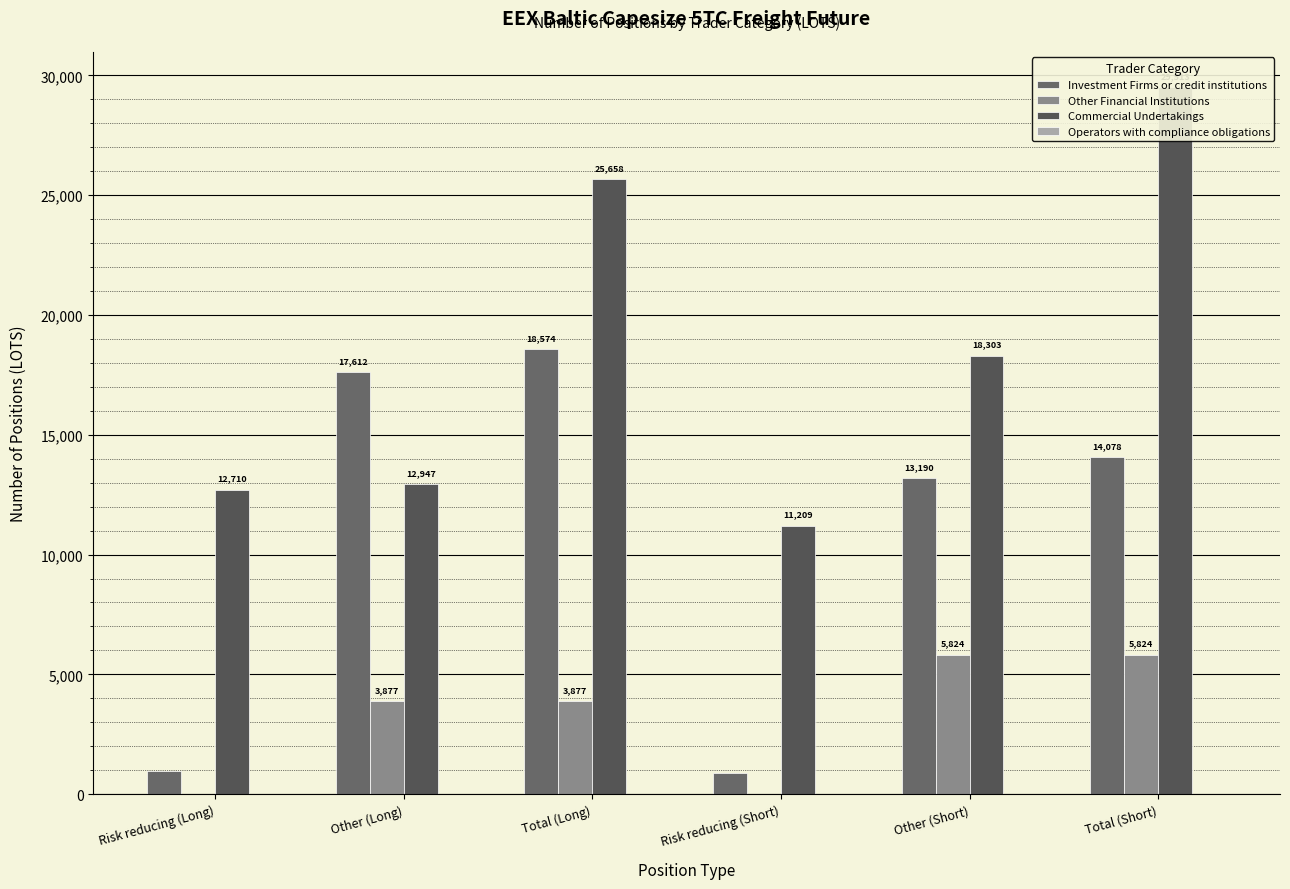

Reading left to right, extract all data points from this chart.

Investment Firms or credit institutions: 961.7	17612.3	18574.0	887.8	13191.0	14078.8
Other Financial Institutions: 0.0	3877.0	3877.0	0.0	5824.0	5824.0
Commercial Undertakings: 12710.9	12947.8	25658.7	11209.6	18304.0	29513.5
Operators with compliance obligations: 0.0	0.0	0.0	0.0	0.0	0.0